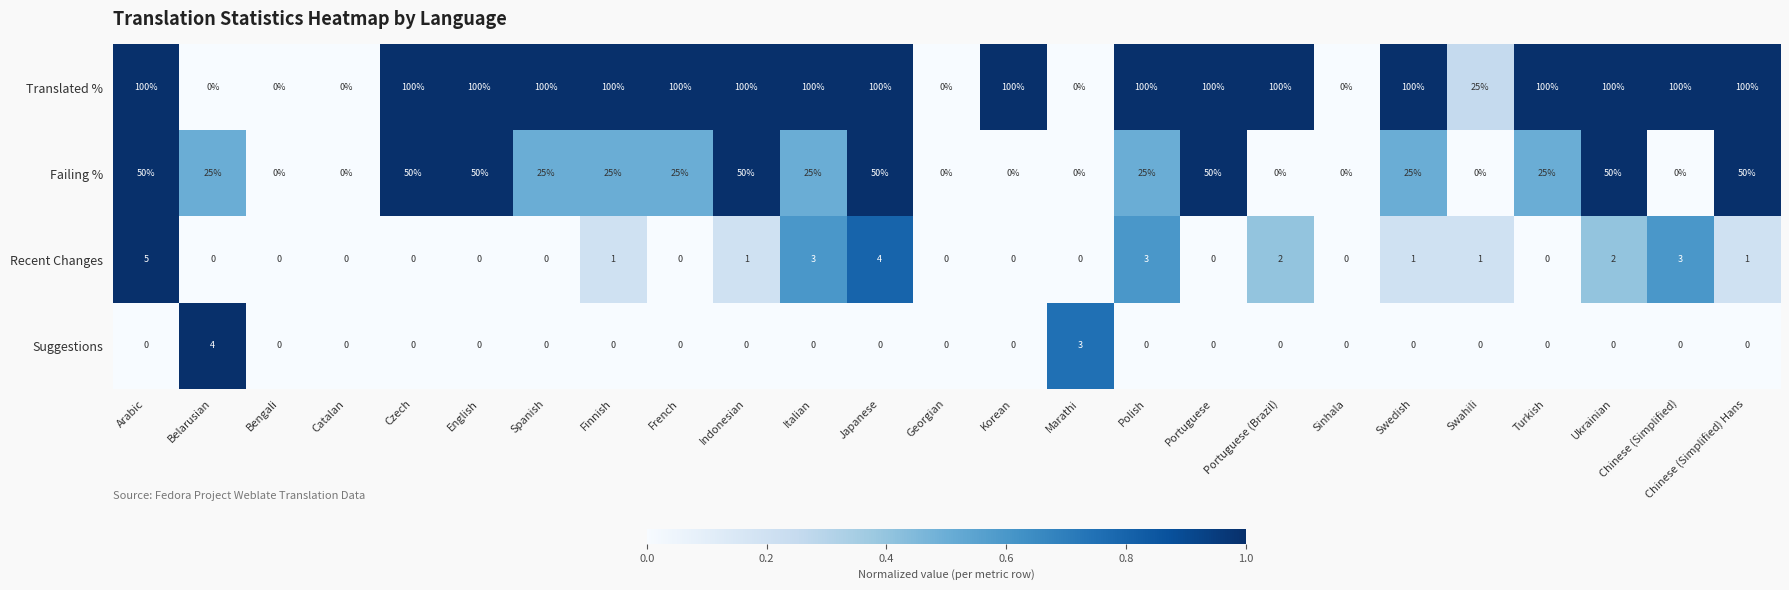

What is the spread (max minus min) of values at Turkish?

100